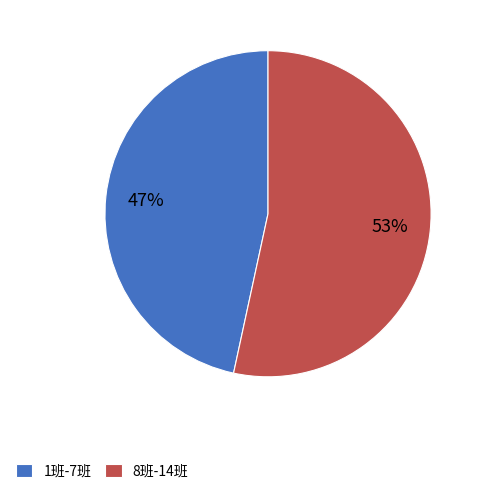

To the nearest percent, what portion does 1班-7班 represent?

47%